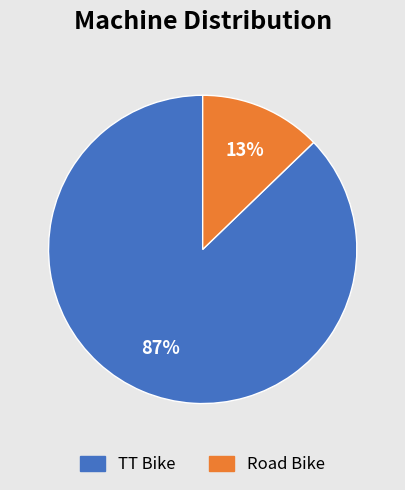

What percentage is the TT Bike slice, to the nearest percent?

87%